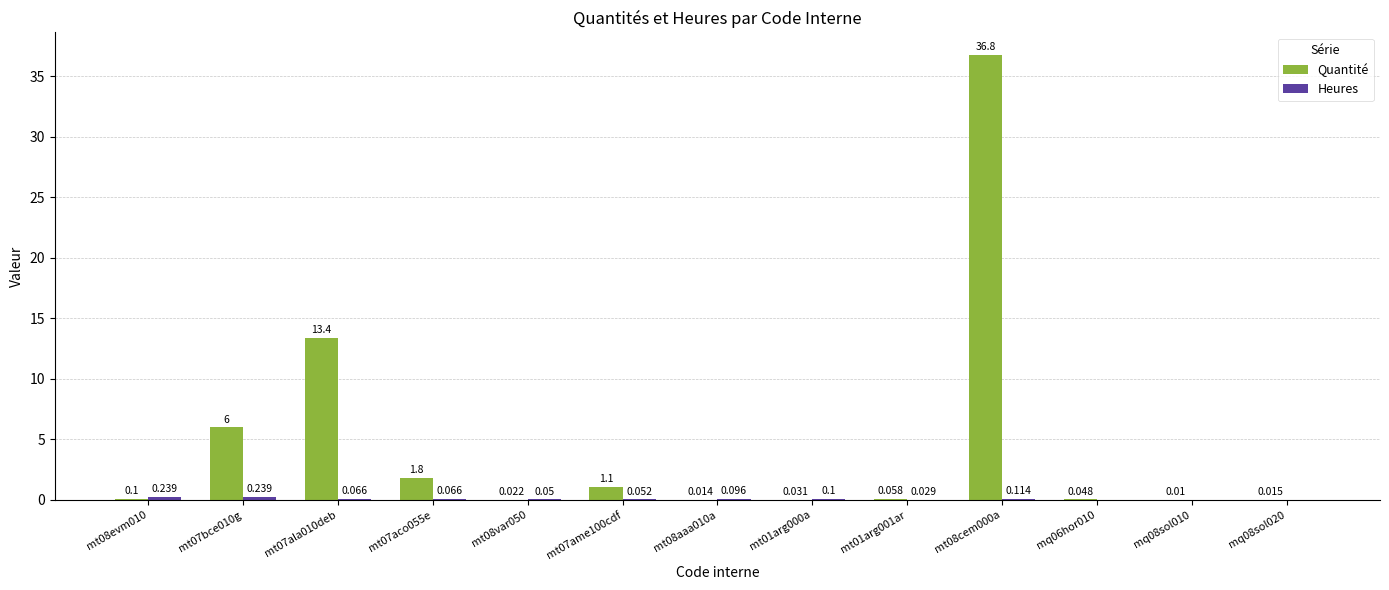

How many groups of bars are there?

13